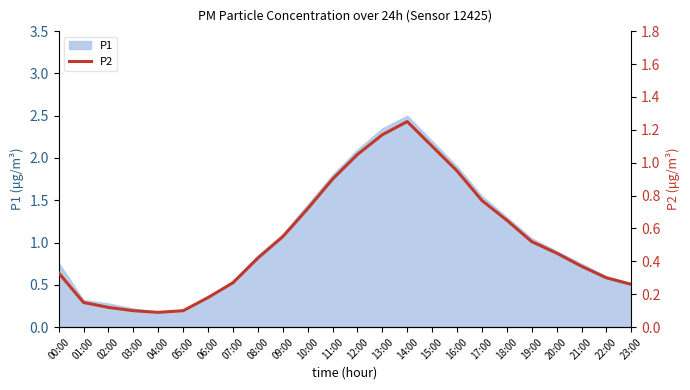

Reading left to right, transcribe all the data shown in this chart.

0.3	0.1	0.1	0.1	0.1	0.1	0.2	0.3	0.4	0.6	0.7	0.9	1.1	1.2	1.2	1.1	0.9	0.8	0.7	0.5	0.5	0.4	0.3	0.3